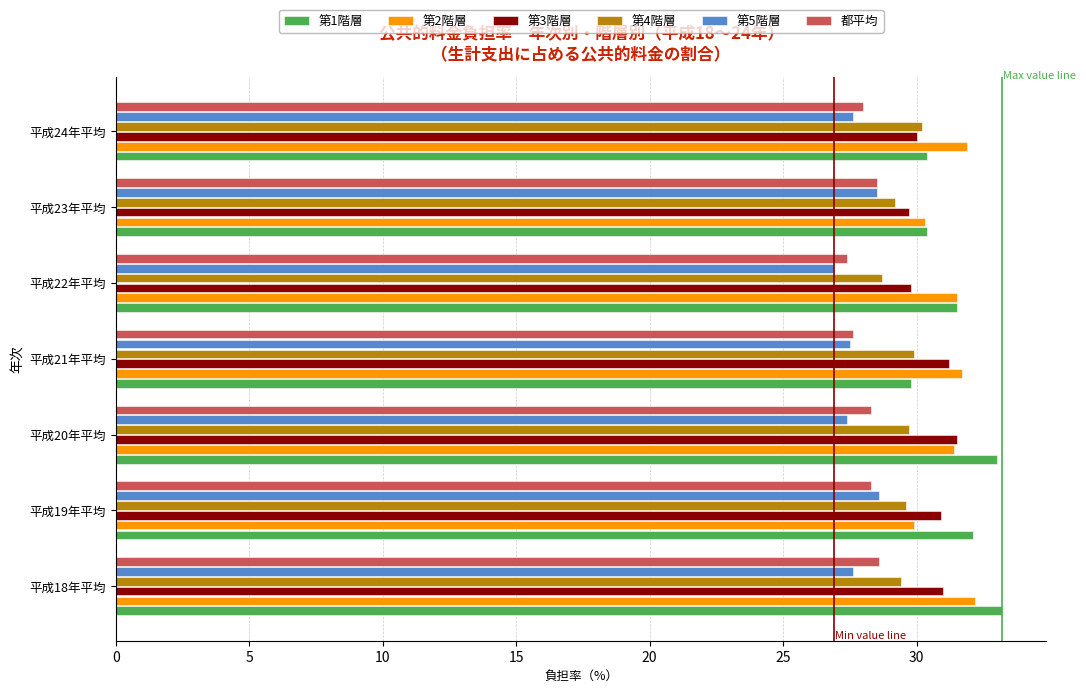

What is the difference between the second highest and second lowest values in the 第1階層 series?

2.6